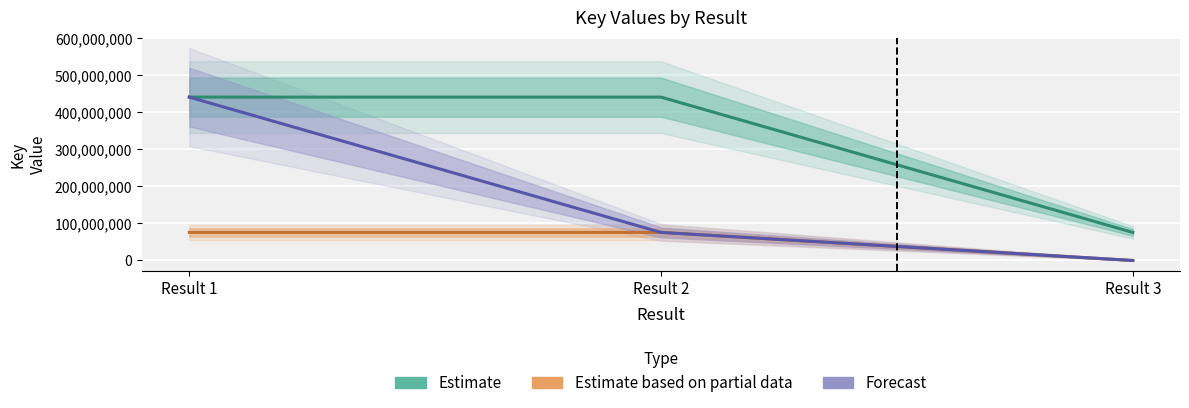

Which series has the largest total across all categories?

Estimate